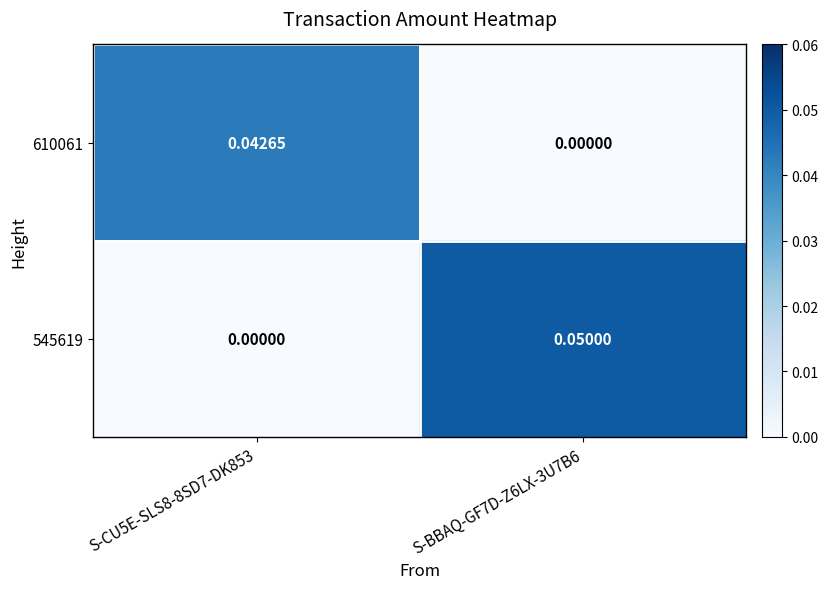

Which series has the widest spread of values?

545619